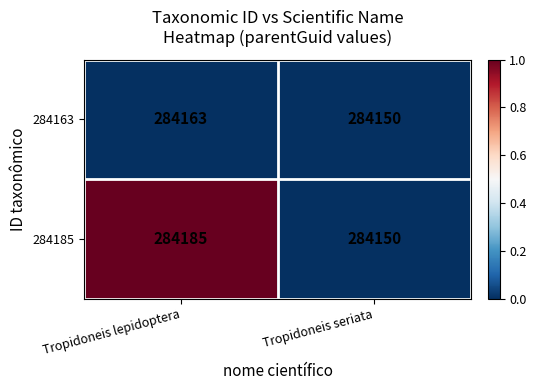

At Tropidoneis lepidoptera, list the series in order from largest to smallest.

284185, 284163